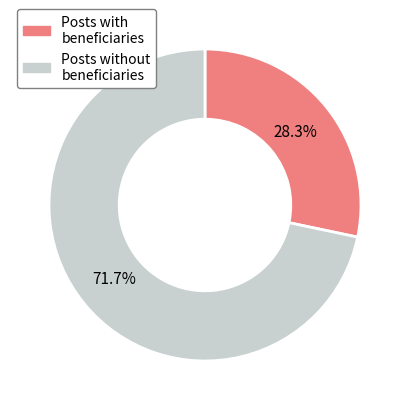

Is there any slice that represents more than half of the pie?

Yes